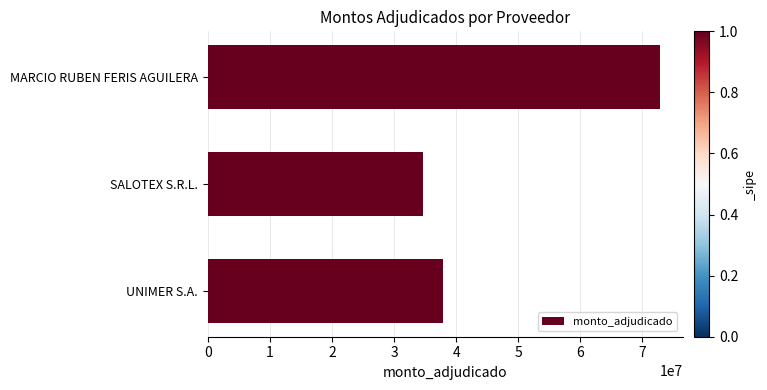

What is the maximum value shown in the chart?

72860000